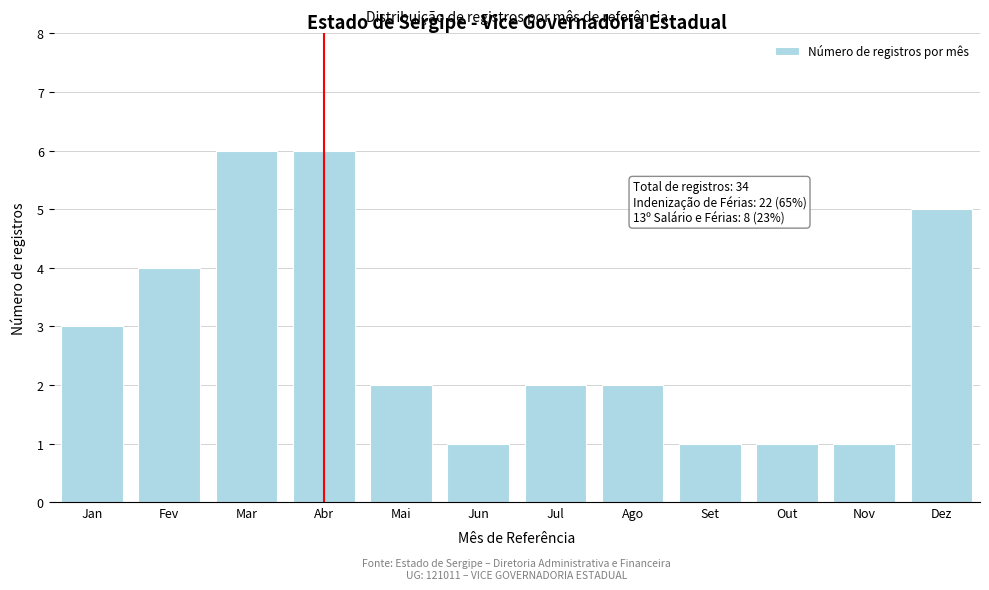

Reading right to left, list all the values displayed in this chart.

Dez=5	Nov=1	Out=1	Set=1	Ago=2	Jul=2	Jun=1	Mai=2	Abr=6	Mar=6	Fev=4	Jan=3